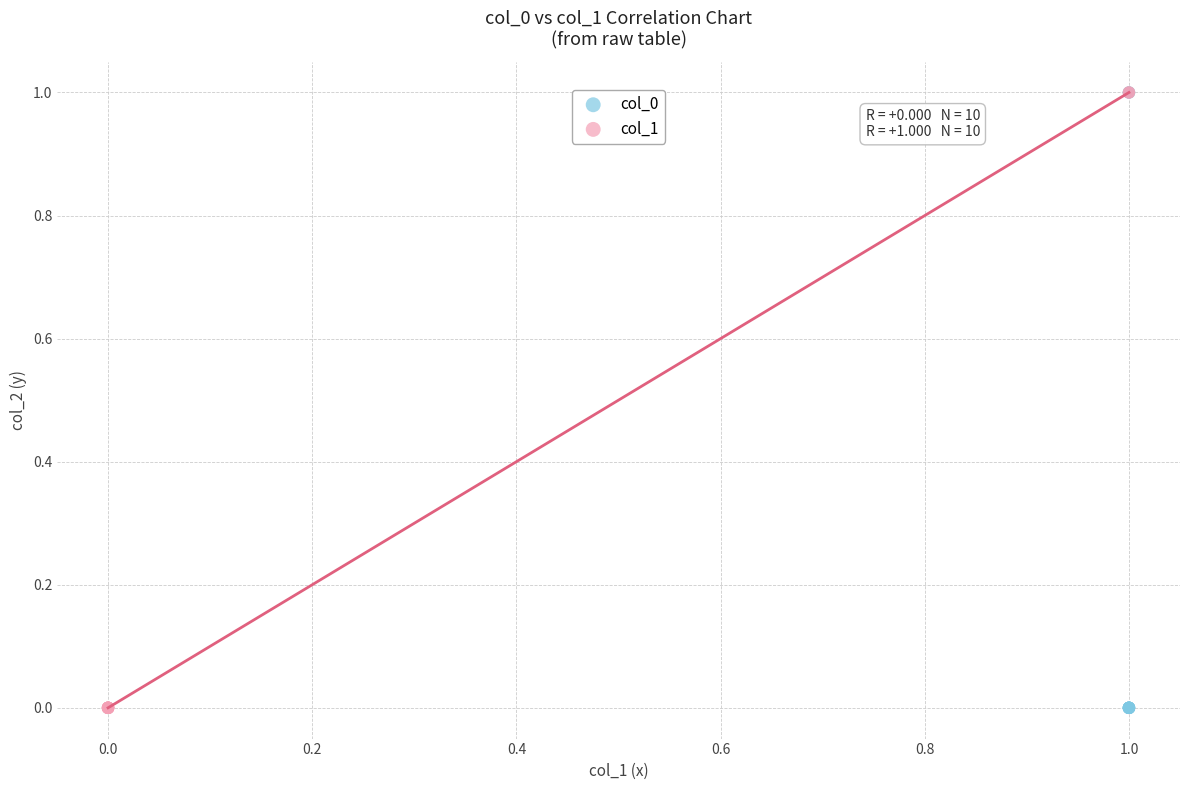

What are all the series names shown in the legend?

col_0, col_1